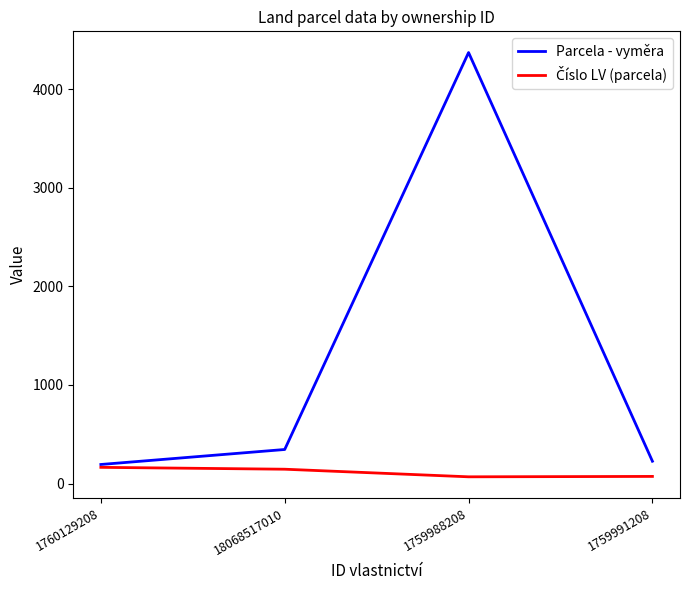

How many lines are shown in the chart?

2